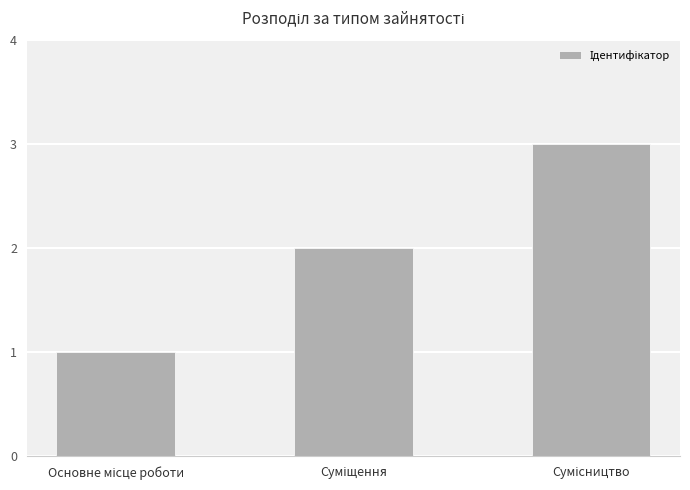

Reading right to left, extract all data points from this chart.

3	2	1